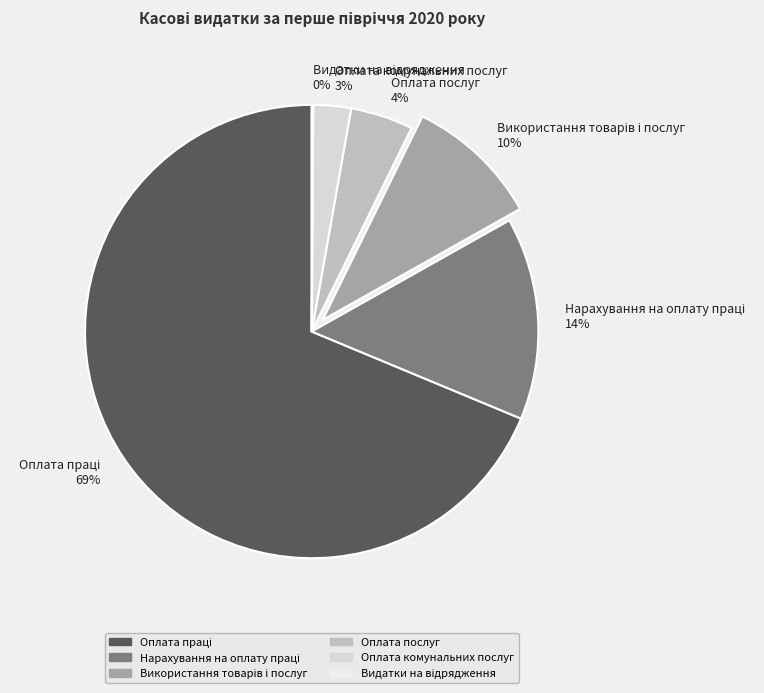

Does Оплата комунальних послуг represent more than half of the total?

No